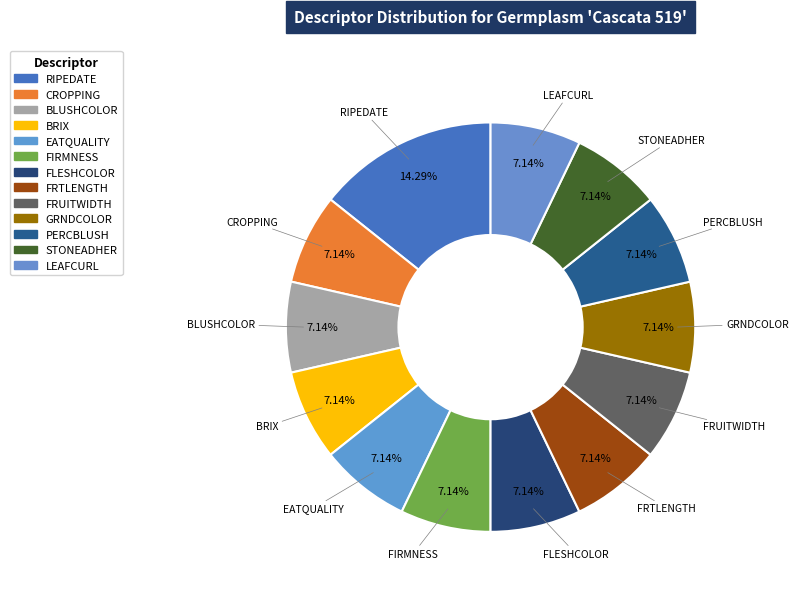

How many slices are in this pie chart?

13